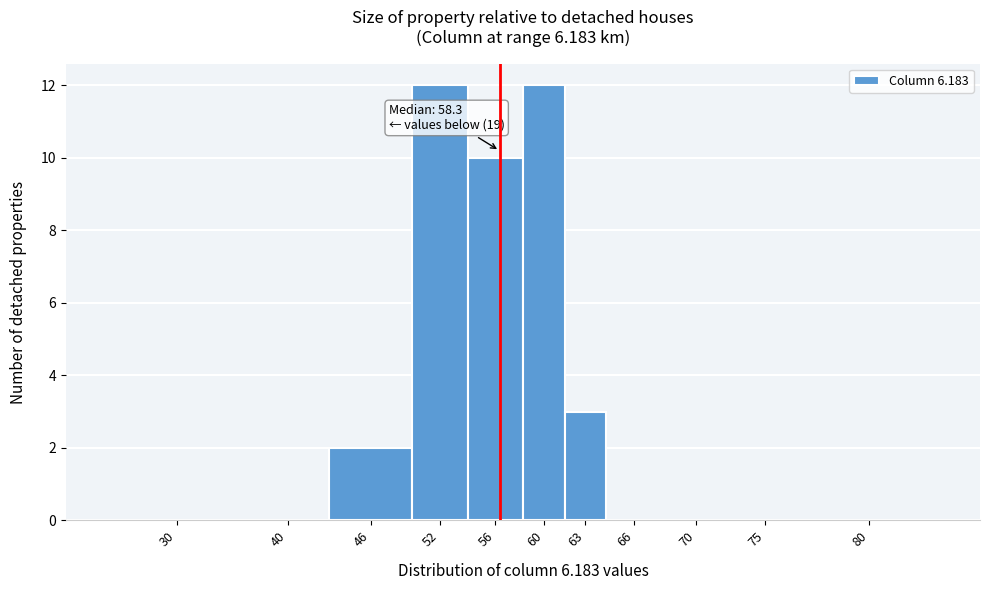

Reading right to left, list all the values displayed in this chart.

80=0	75=0	70=0	66=0	63=3	60=12	56=10	52=12	46=2	40=0	30=0